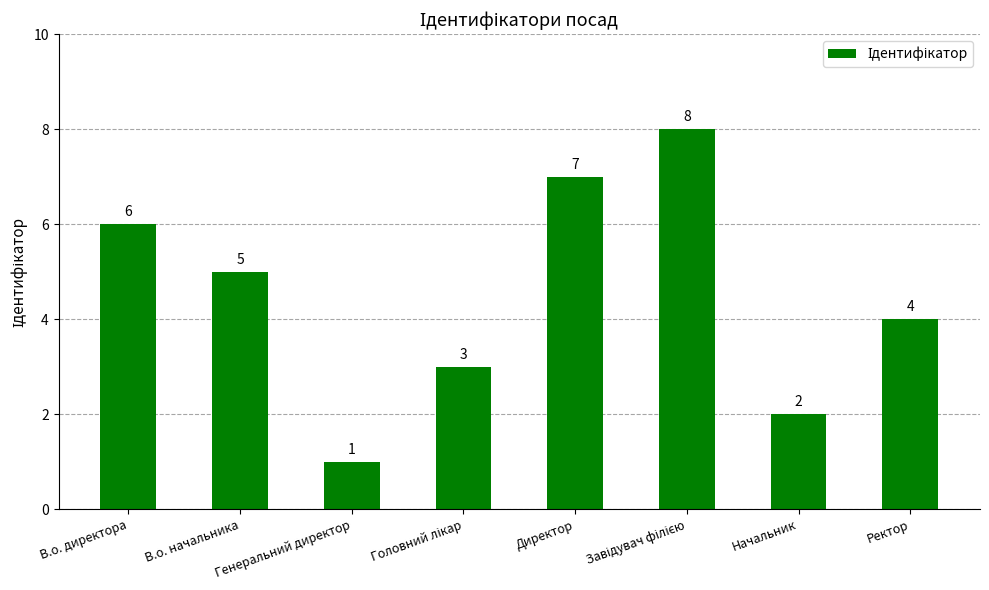

Is it true that the value at В.о. начальника is 2?

False